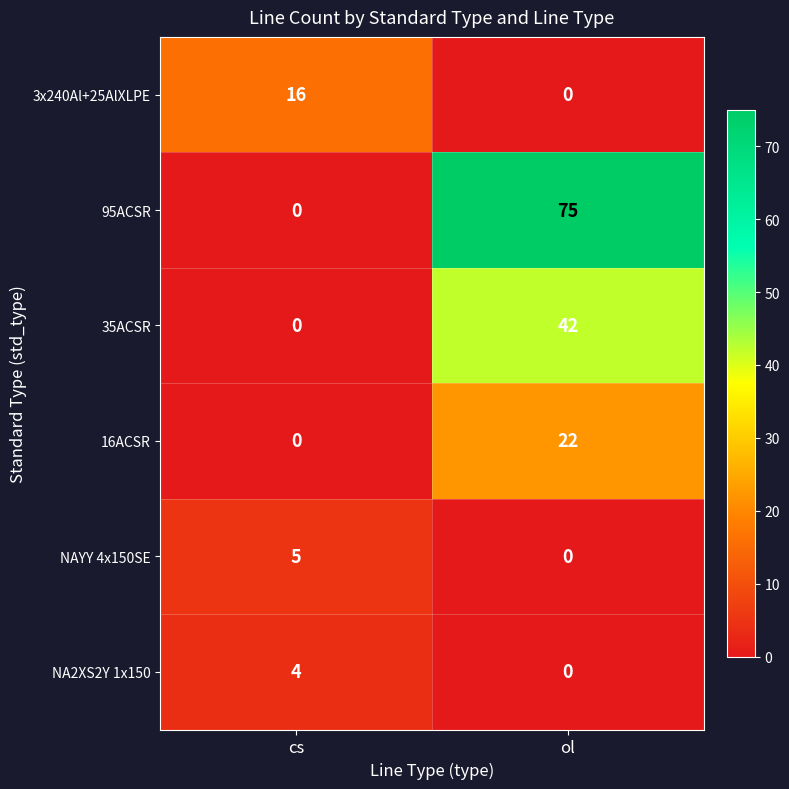

Reading left to right, what are all the values shown in this chart?

3x240Al+25AlXLPE: cs=16	ol=0
95ACSR: cs=0	ol=75
35ACSR: cs=0	ol=42
16ACSR: cs=0	ol=22
NAYY 4x150SE: cs=5	ol=0
NA2XS2Y 1x150: cs=4	ol=0